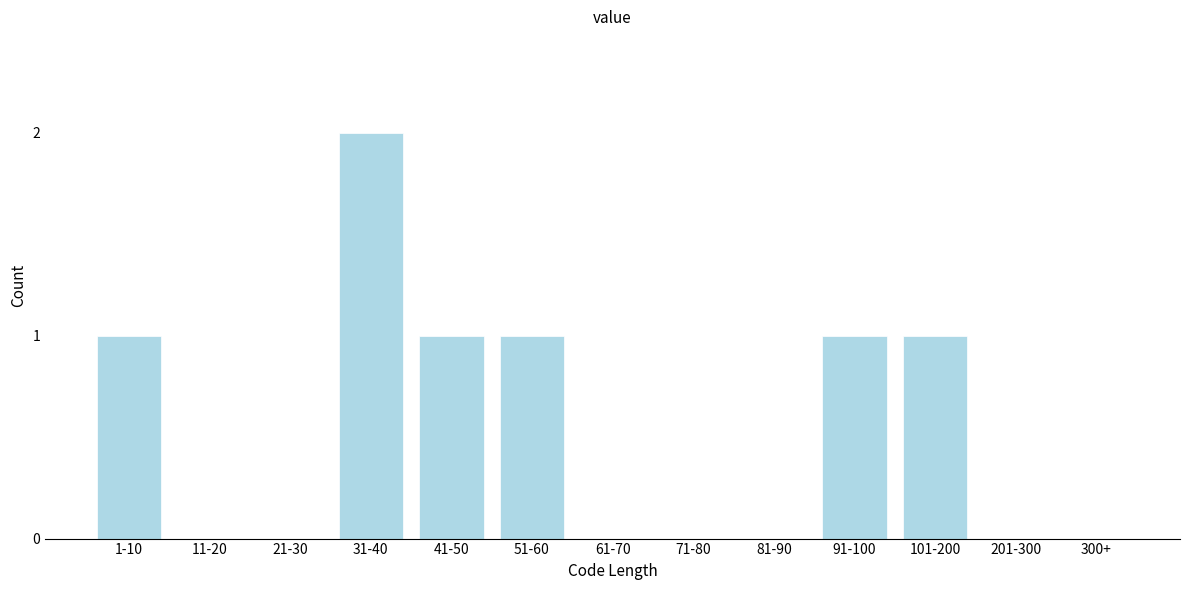

Reading left to right, list all the values displayed in this chart.

1-10=1	11-20=0	21-30=0	31-40=2	41-50=1	51-60=1	61-70=0	71-80=0	81-90=0	91-100=1	101-200=1	201-300=0	300+=0